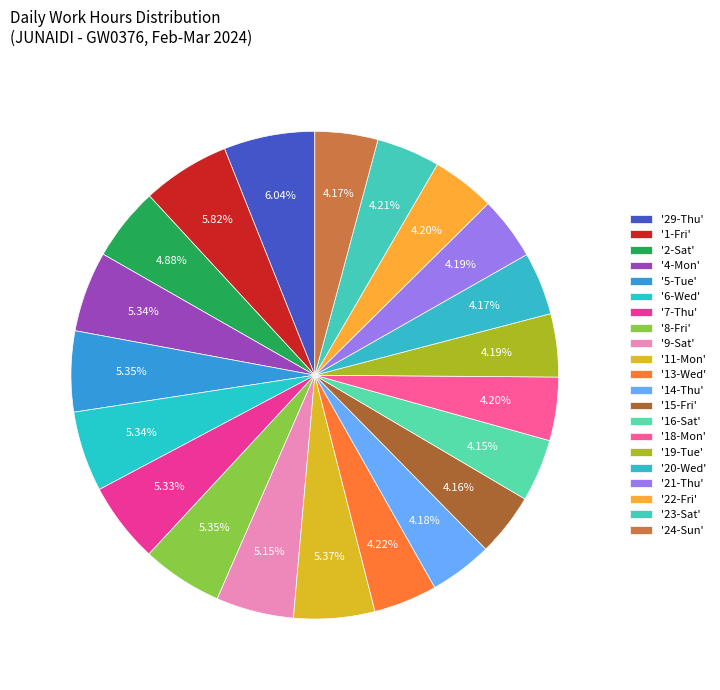

How many slices are in this pie chart?

21